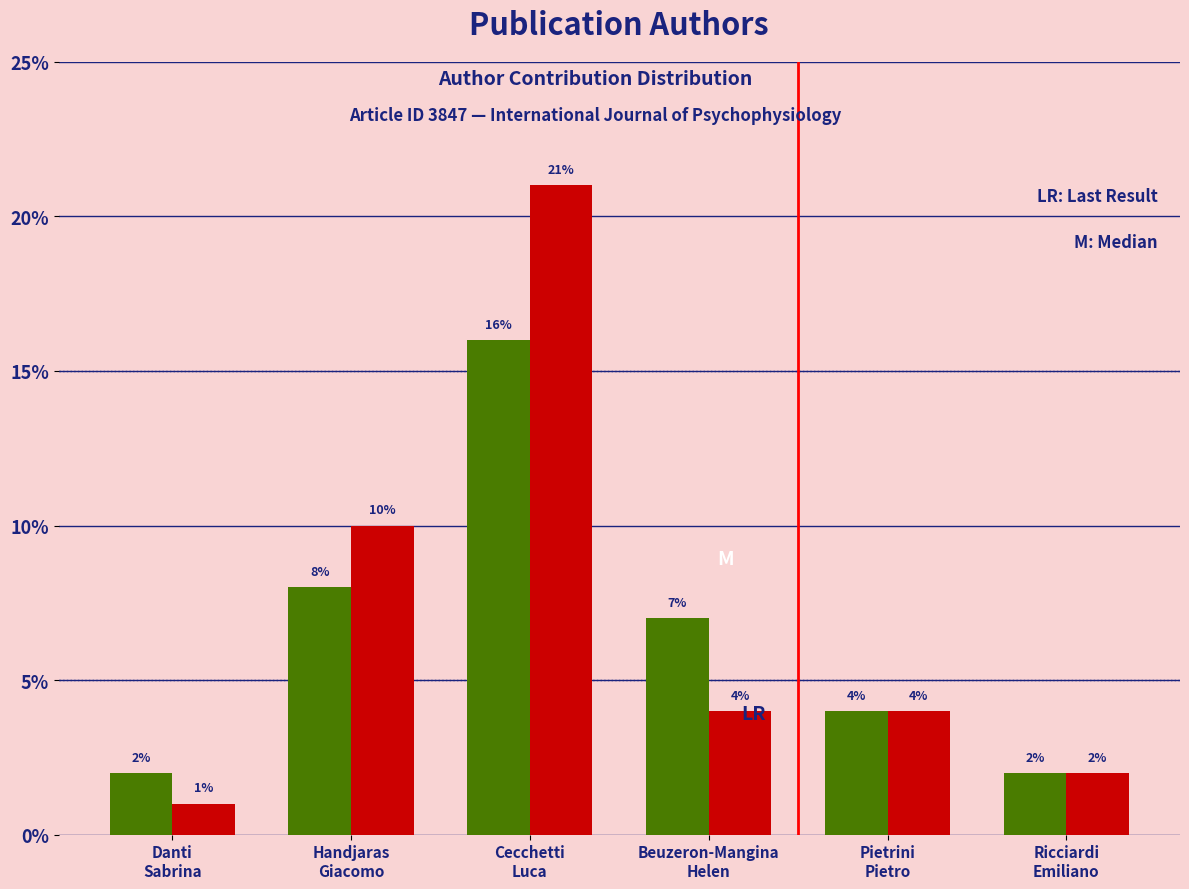

Count the number of categories in the chart.

6